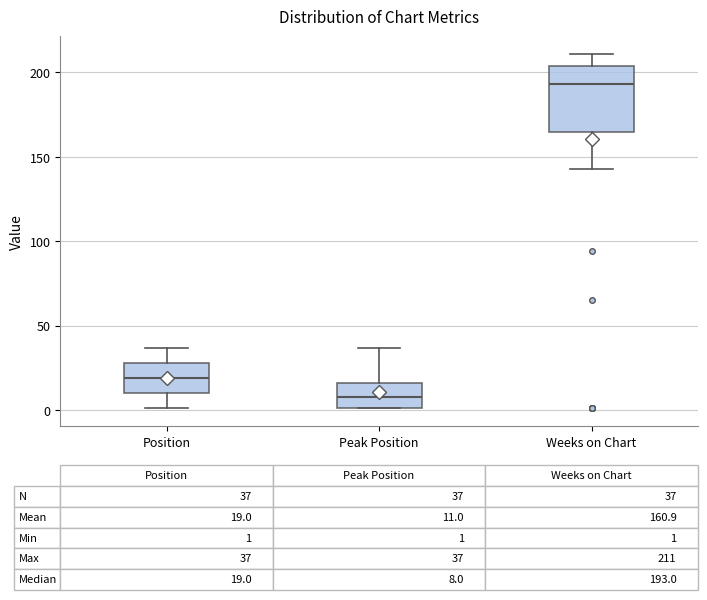

Which box has the lowest median line?

Peak Position